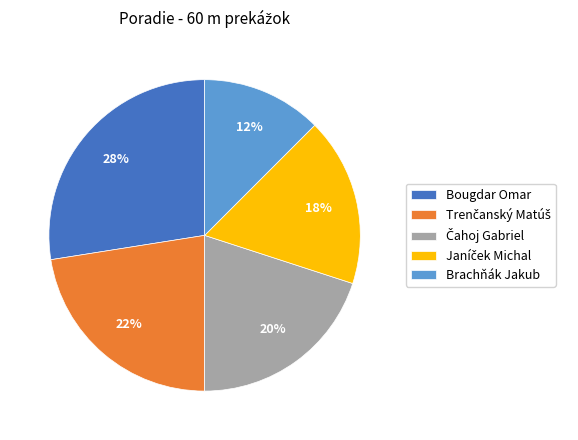

Does Bougdar Omar represent more than half of the total?

No